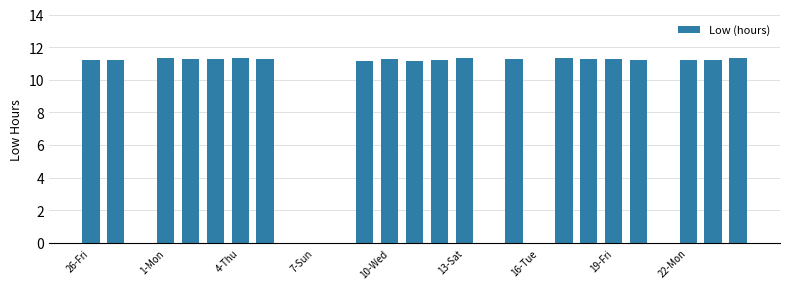

What is the maximum value shown in the chart?

11.3